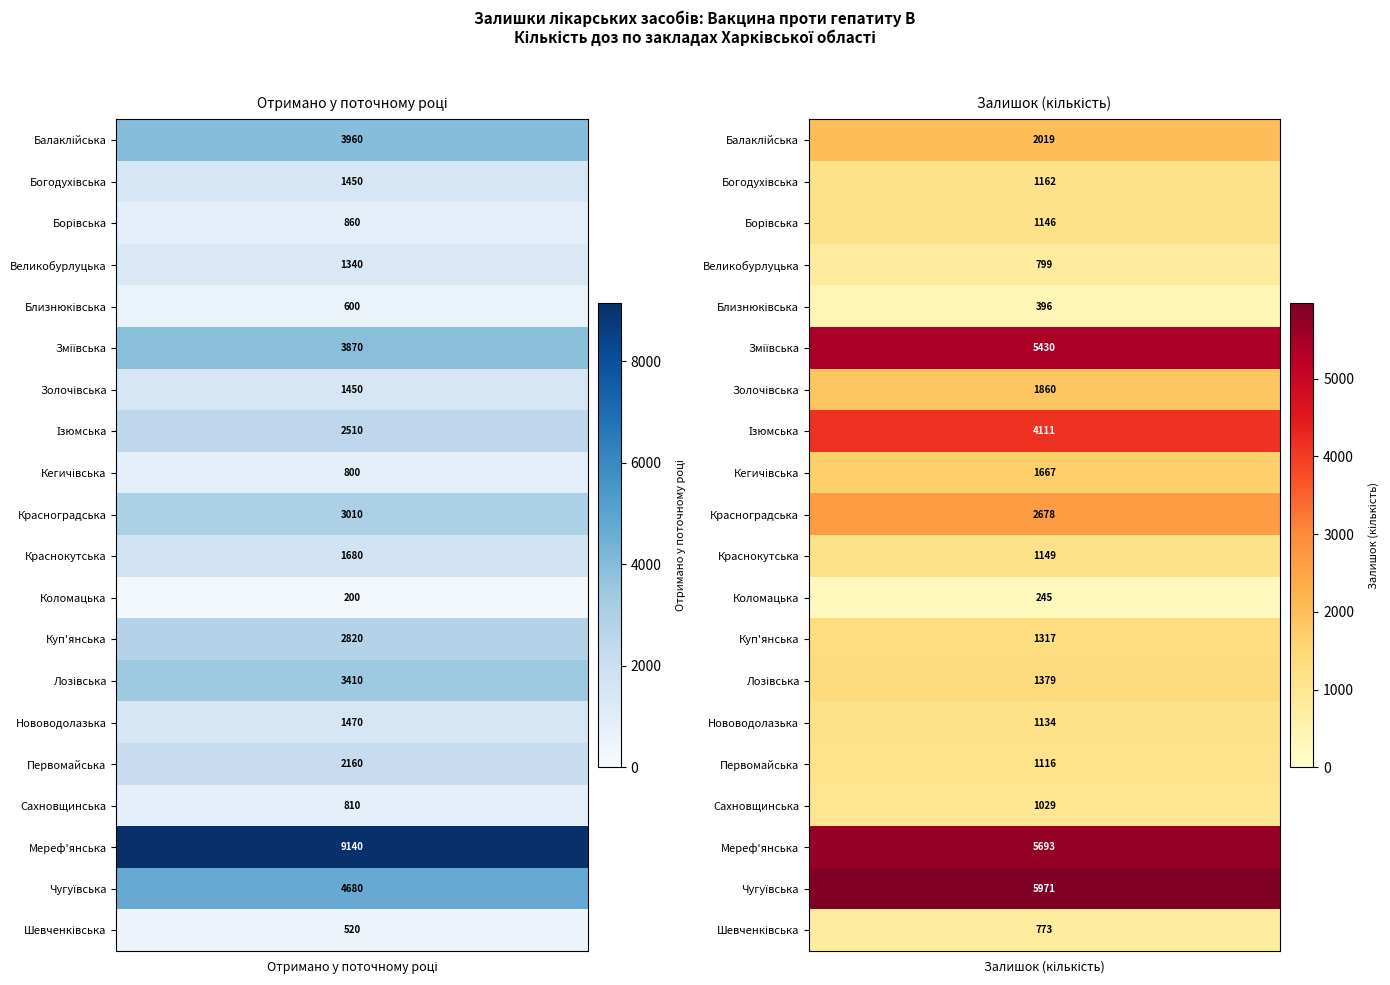

What is the average value of the Нововодолазька series?

1302